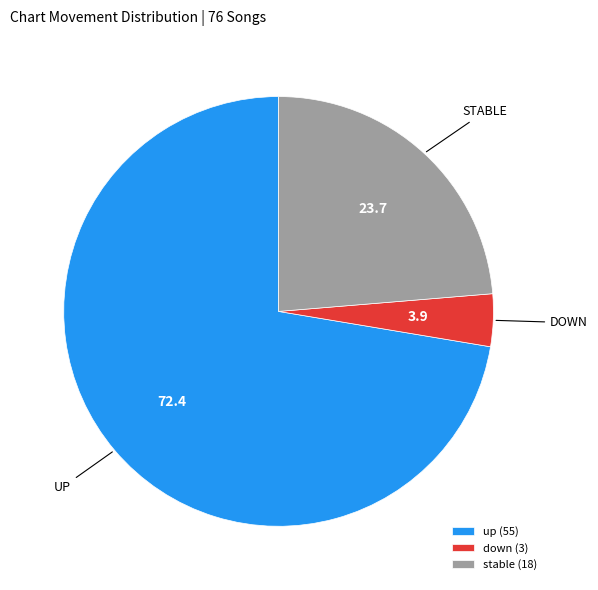

How many slices are in this pie chart?

3